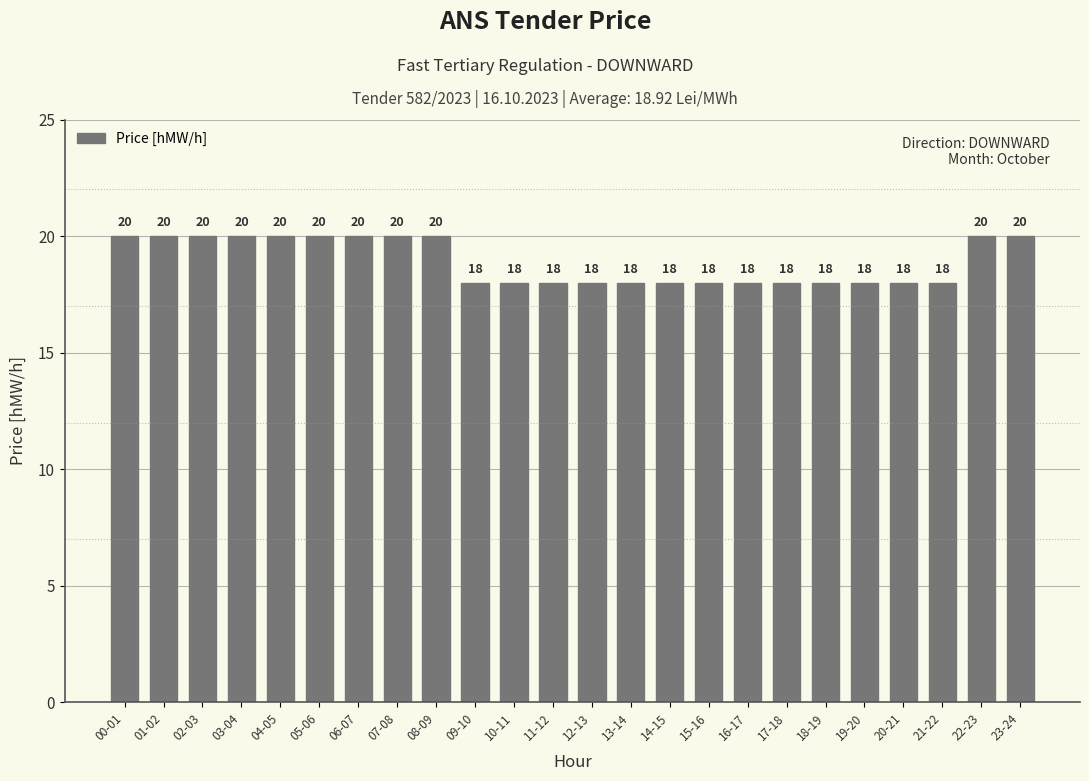

Which has a higher value, 06-07 or 20-21?

06-07